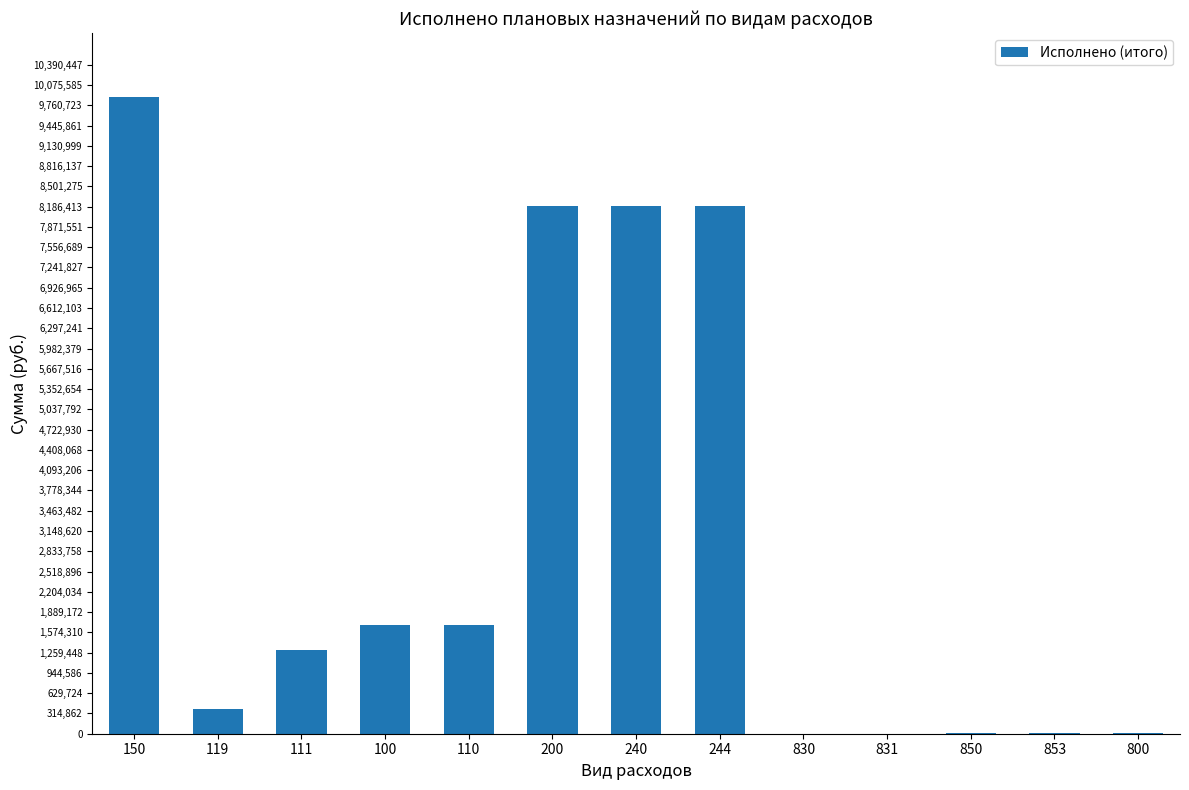

What is the sum of all values?

39582658.2